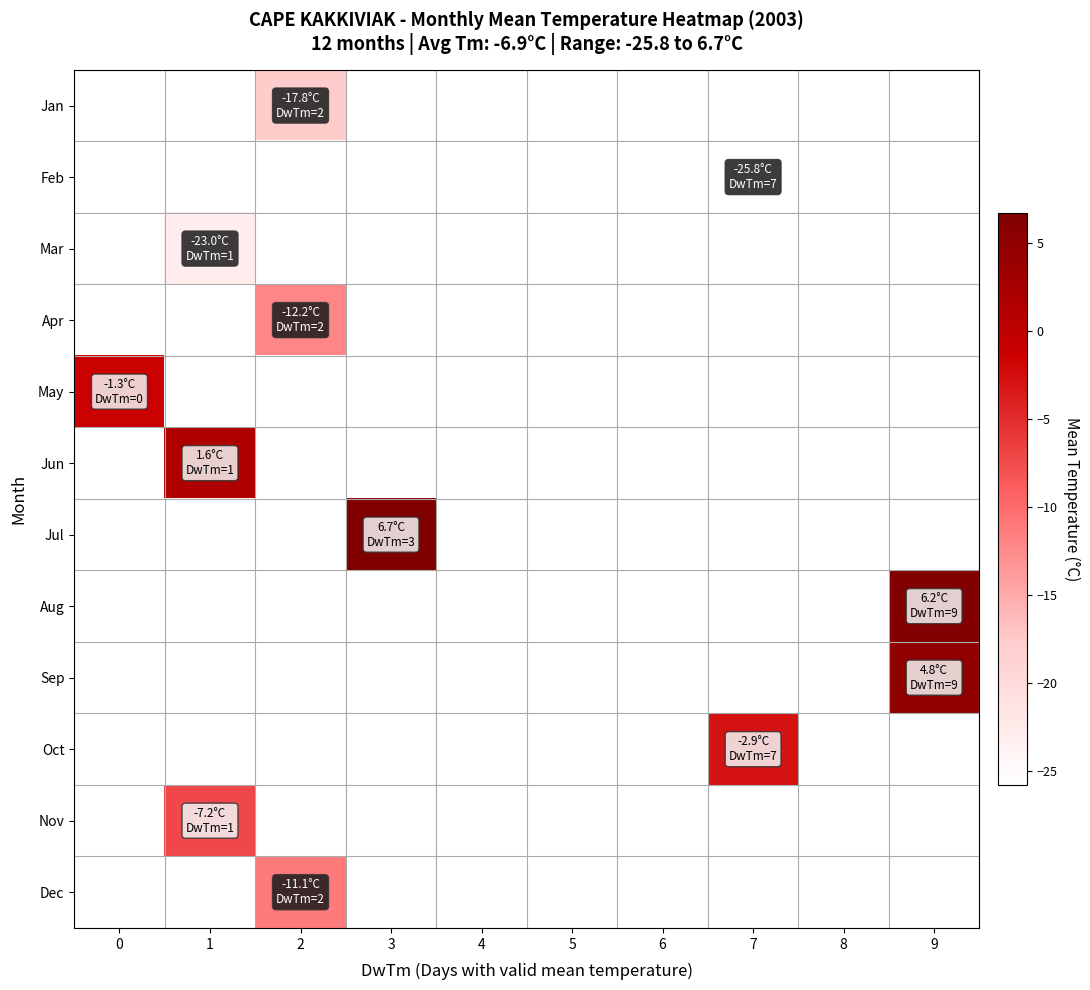

List the labels in order of Dec value, smallest first.

0, 1, 2, 3, 4, 5, 6, 7, 8, 9